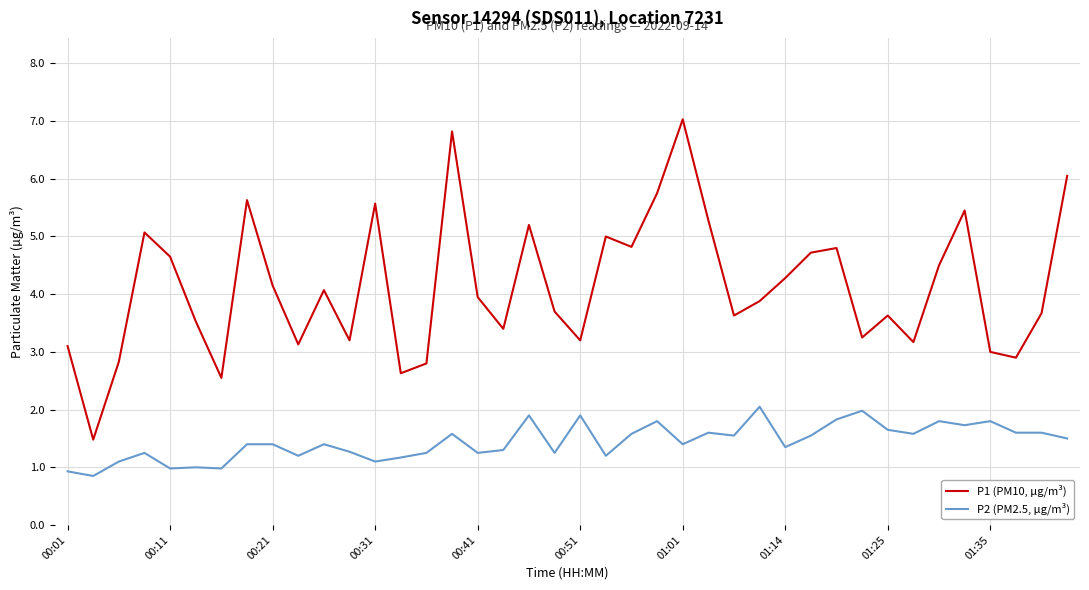

What is the maximum value shown in the chart?

7.0